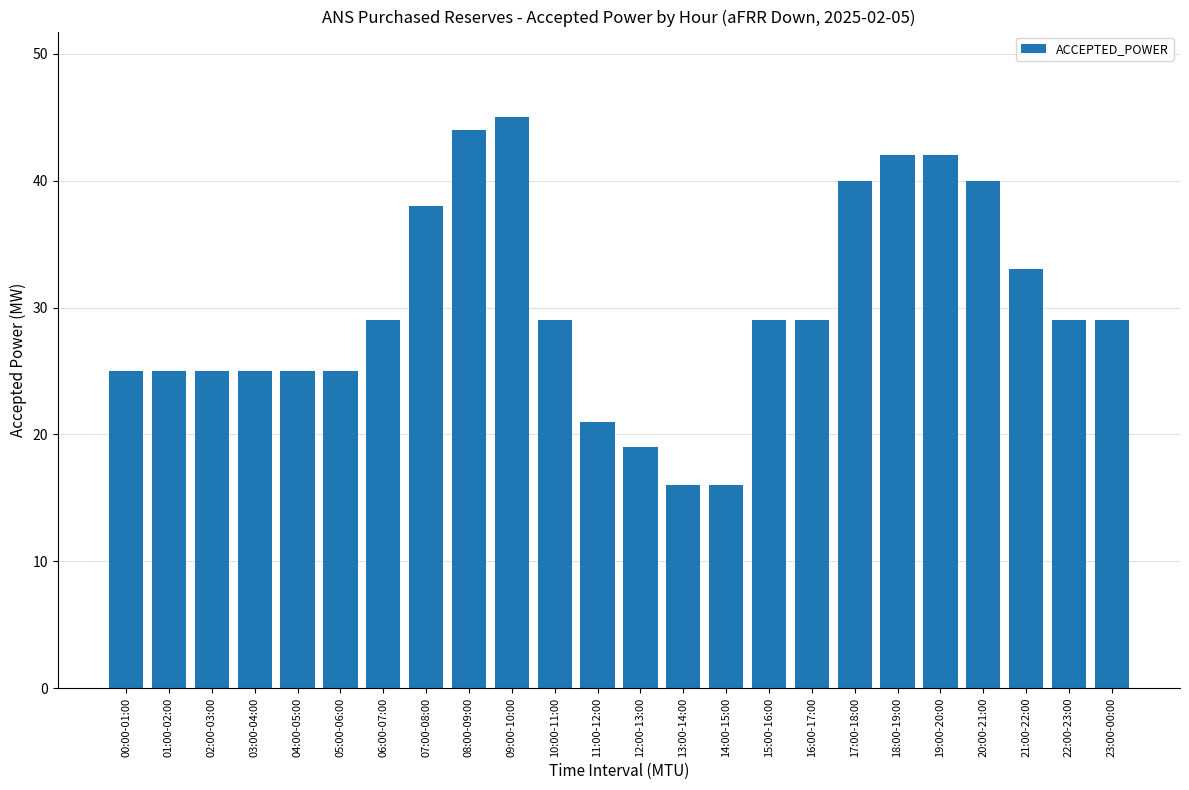

How many categories are shown in the chart?

24